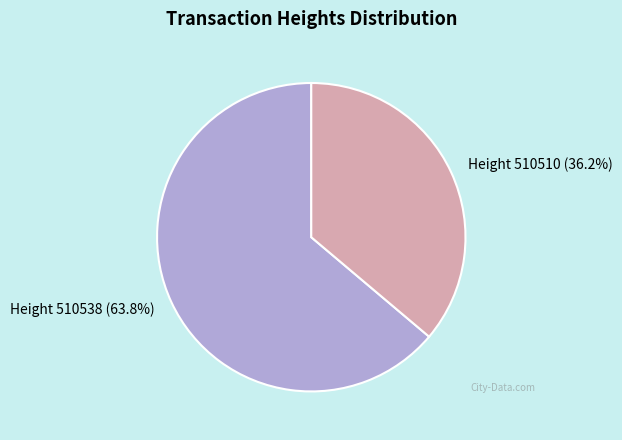

How many slices are in this pie chart?

2